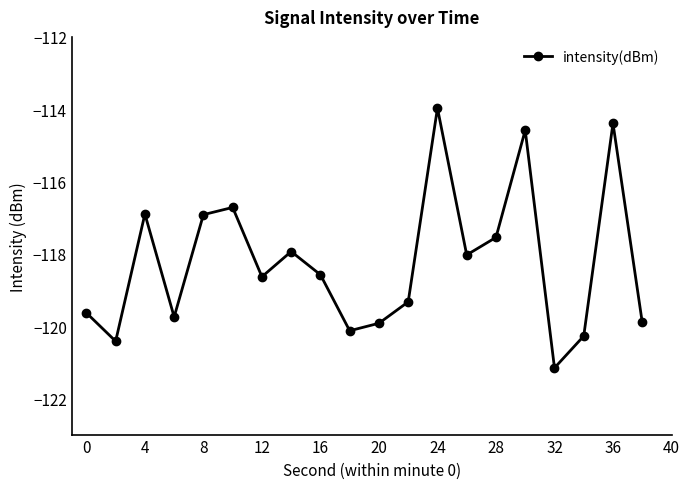

Is this an area chart (filled region under the line)?

No